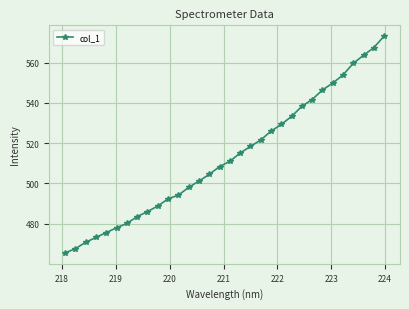

What is the smallest value displayed?

465.5